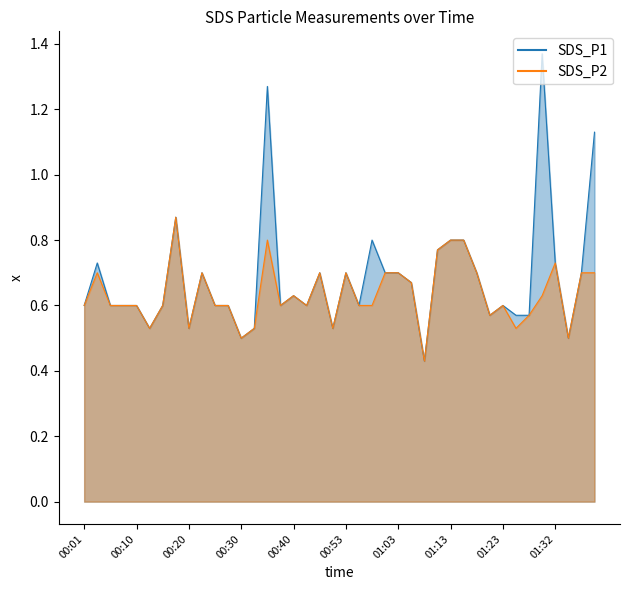

Reading left to right, list all the values displayed in this chart.

SDS_P1: 0.6	0.7	0.6	0.6	0.6	0.5	0.6	0.9	0.5	0.7	0.6	0.6	0.5	0.5	1.3	0.6	0.6	0.6	0.7	0.5	0.7	0.6	0.8	0.7	0.7	0.7	0.4	0.8	0.8	0.8	0.7	0.6	0.6	0.6	0.6	1.4	0.7	0.5	0.7	1.1
SDS_P2: 0.6	0.7	0.6	0.6	0.6	0.5	0.6	0.9	0.5	0.7	0.6	0.6	0.5	0.5	0.8	0.6	0.6	0.6	0.7	0.5	0.7	0.6	0.6	0.7	0.7	0.7	0.4	0.8	0.8	0.8	0.7	0.6	0.6	0.5	0.6	0.6	0.7	0.5	0.7	0.7